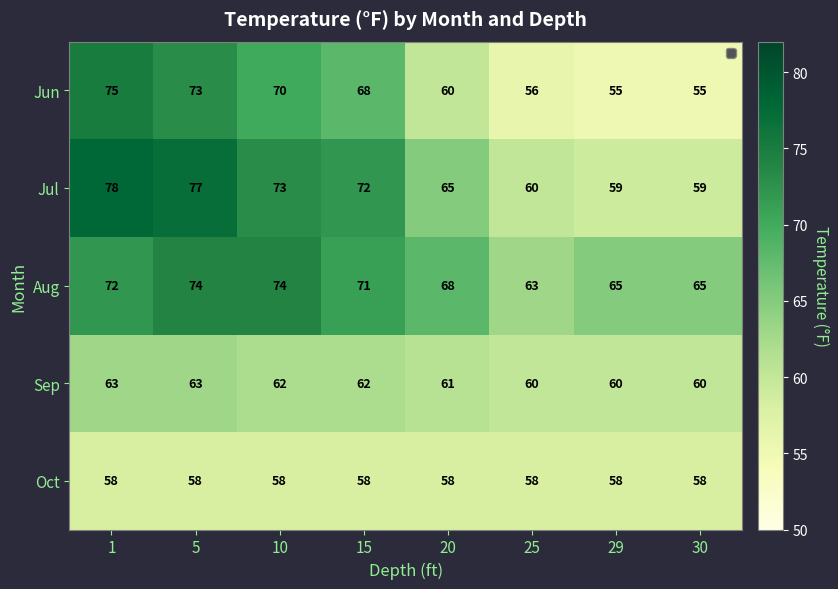

Rank the series by their maximum value, from lowest to highest.

Oct, Sep, Aug, Jun, Jul